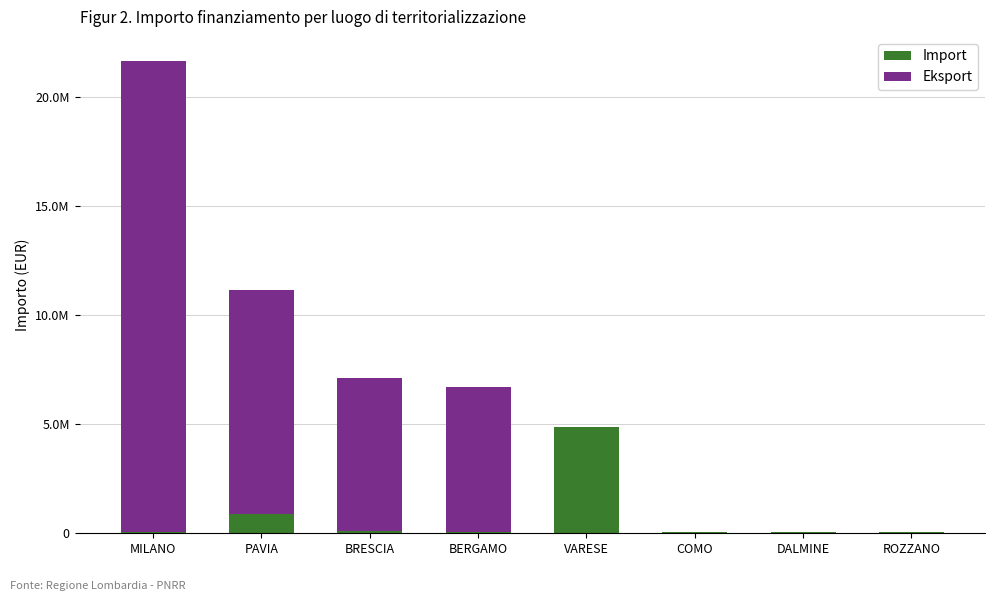

Does the chart contain stacked bars?

Yes